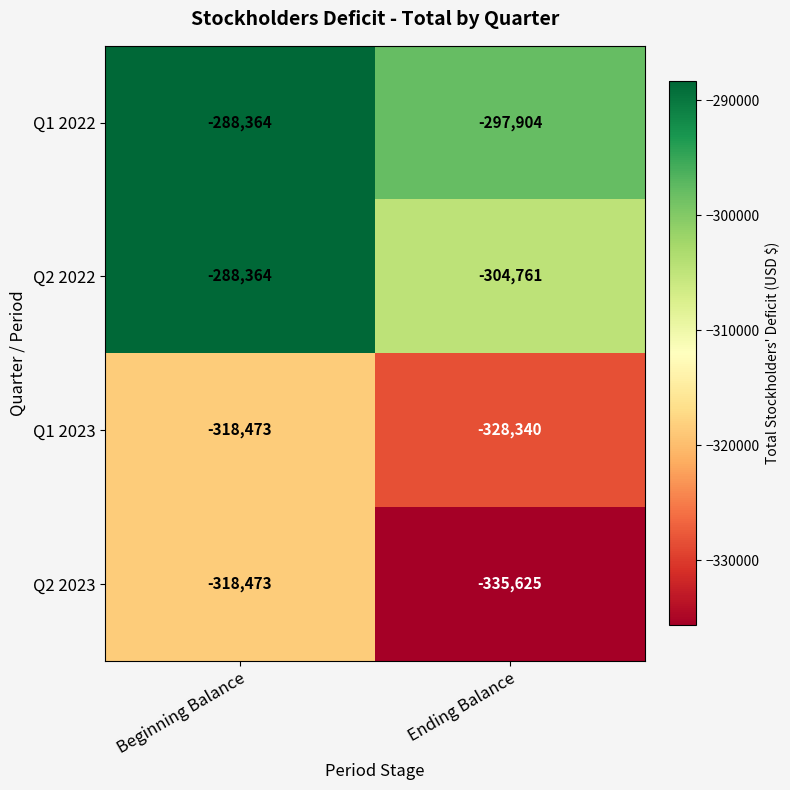

Count the number of categories in the chart.

2